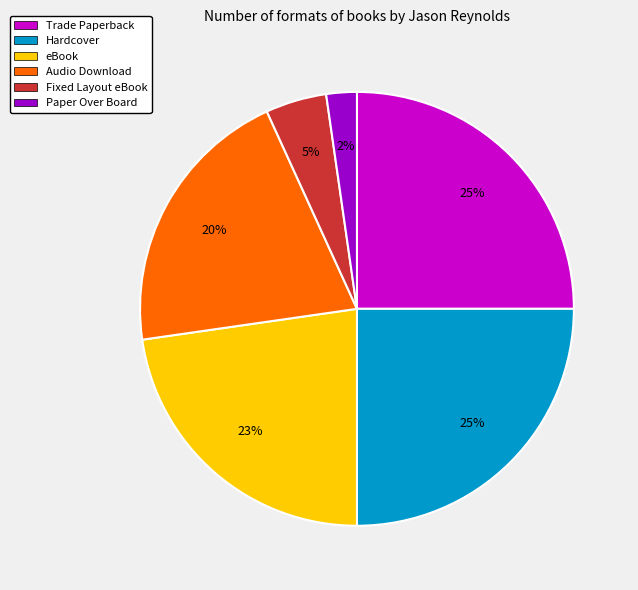

To the nearest percent, what portion does Fixed Layout eBook represent?

5%